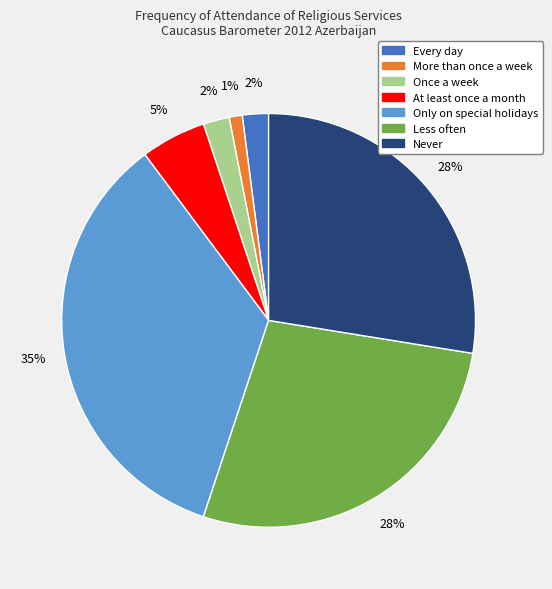

To the nearest percent, what is the average slice percentage?

14%